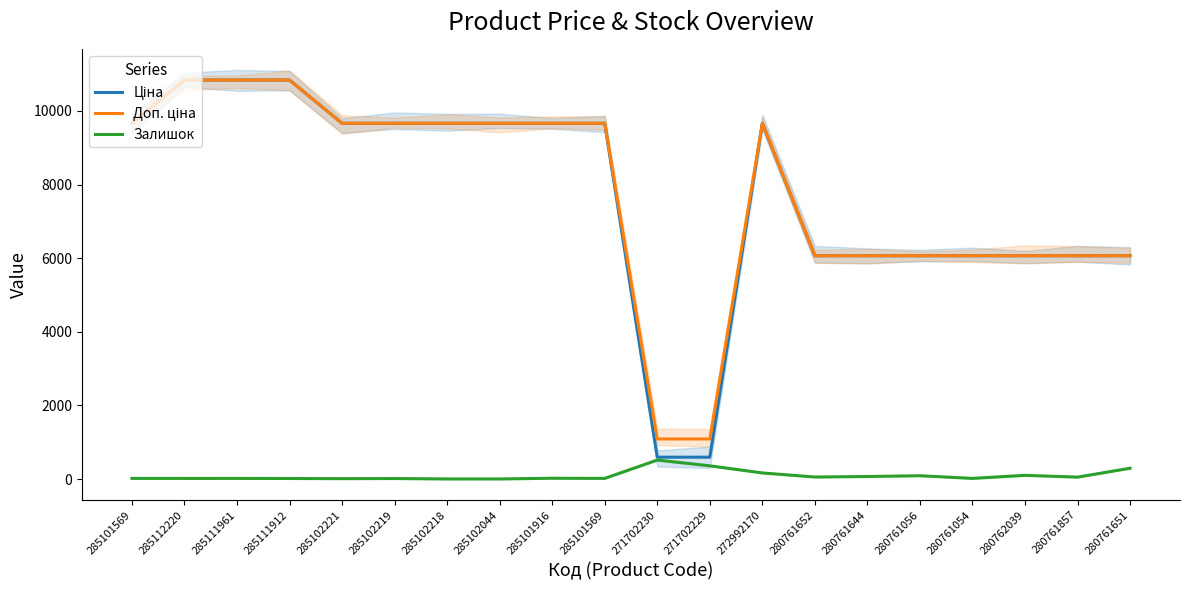

What is the maximum value shown in the chart?

10840.1